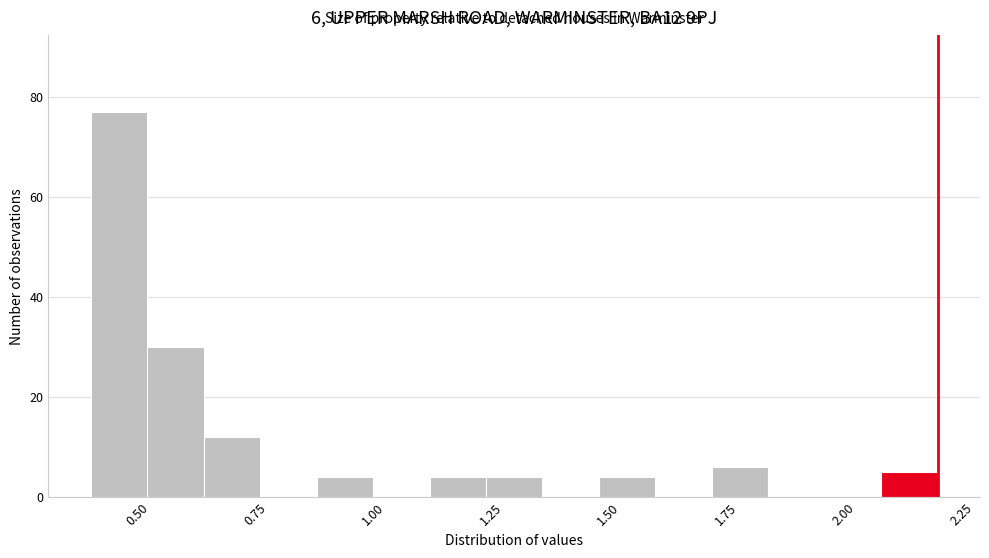

Around what value on the x-axis is the tallest bar? Give the approximate position of its centre, as read against the axis.

0.45